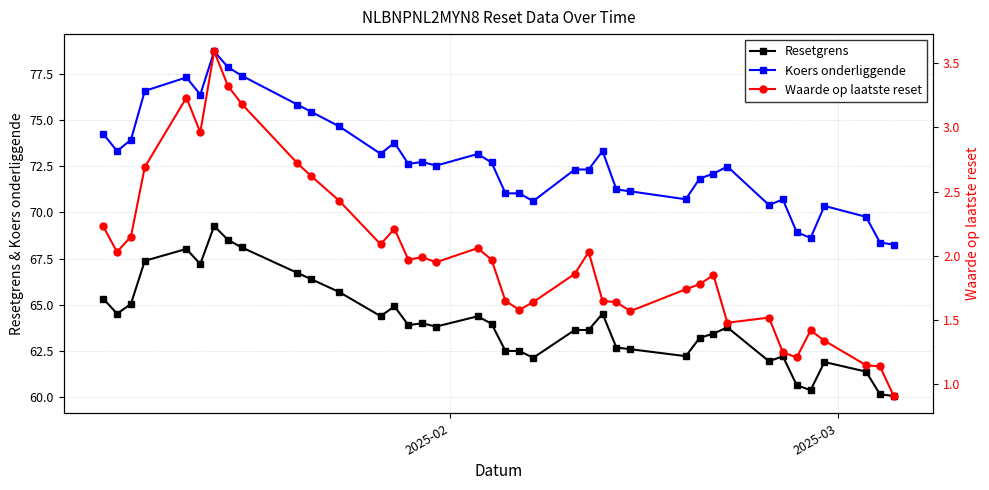

True or false: Resetgrens has more than 1 interior local peaks.

True